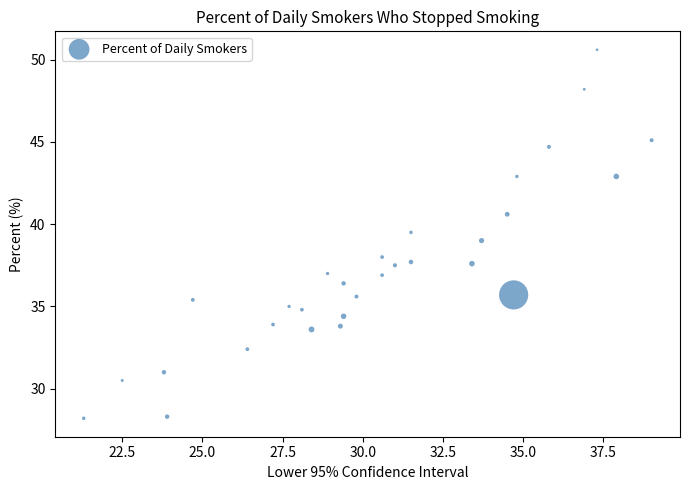

What is the range of Y values (max minus min)?

22.4